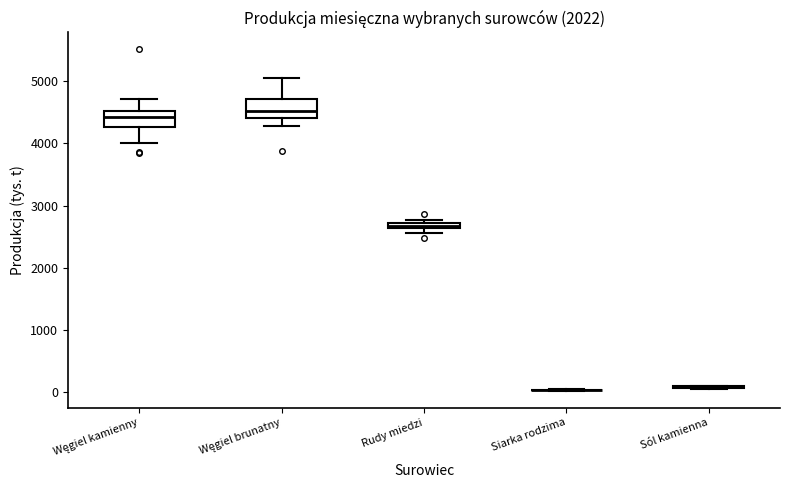

Where is the lower edge of the box for Węgiel brunatny on the y-axis? The values are not printed on the chart, so give them approximately, as read against the axis.

4400